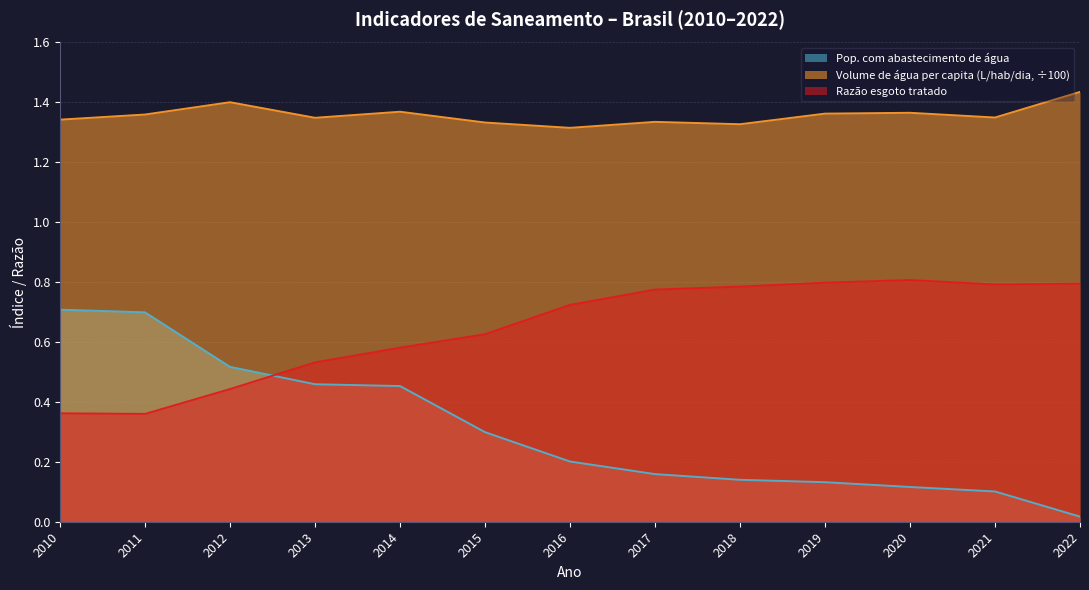

What is the highest value of the Volume de água per capita (L/hab/dia, ÷100) series?

1.4